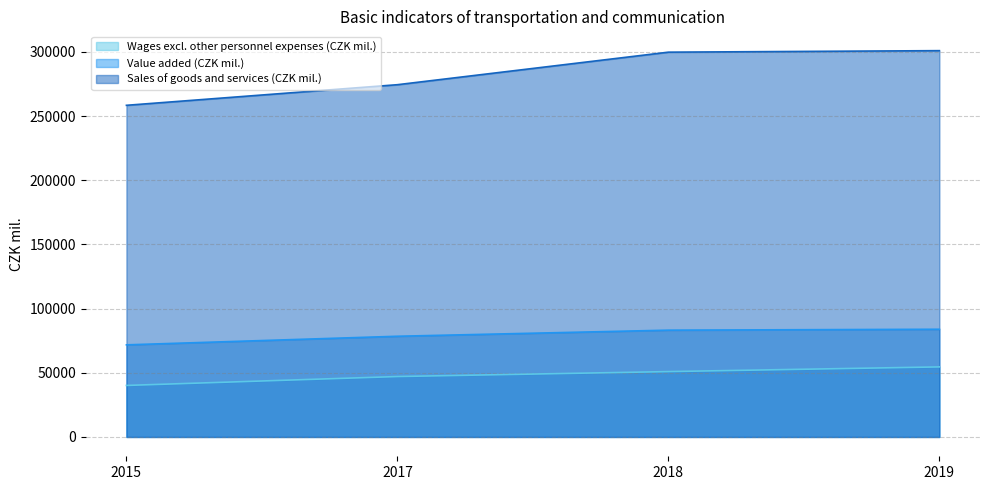

Which label corresponds to the largest value in the chart?

2019